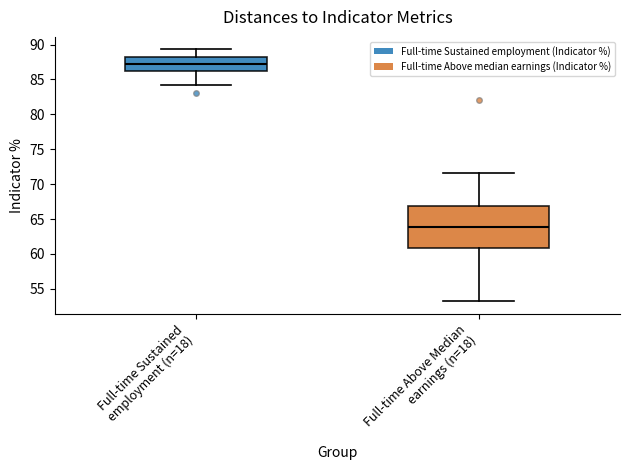

Reading left to right, read every box against the y-axis: the position of its median line, the range the box covers, and the ends of its whiskers. The values are not printed on the chart, so give them approximately, as read against the axis.

Full-time Sustained employment (n=18): median 87.5, box 86.0 to 88.0, whiskers 84.0 to 89.5
Full-time Above Median earnings (n=18): median 64.0, box 61.0 to 67.0, whiskers 53.0 to 71.5